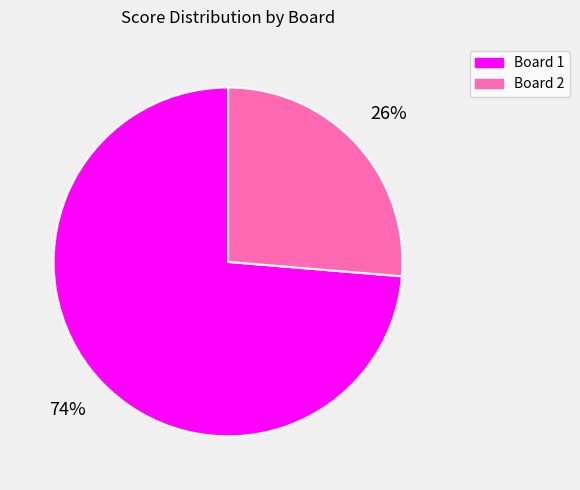

To the nearest percent, what portion does Board 2 represent?

26%